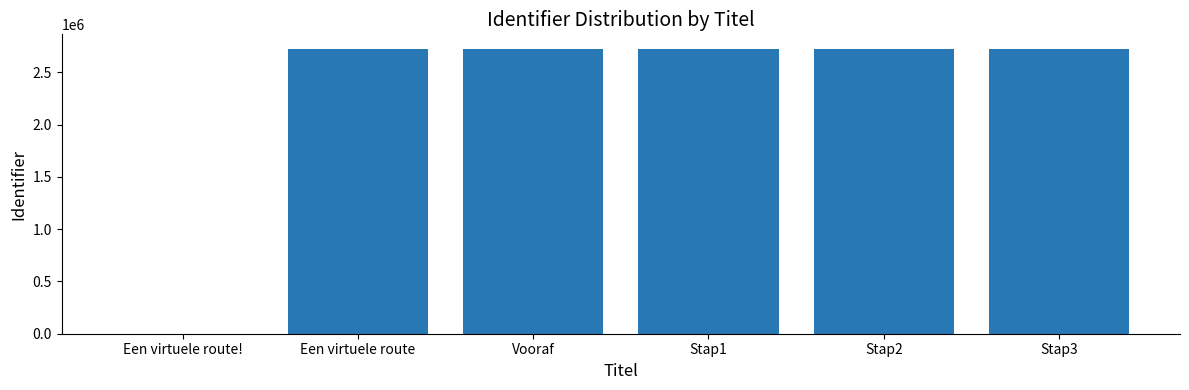

The value at Stap2 is 2727611. True or false?

True